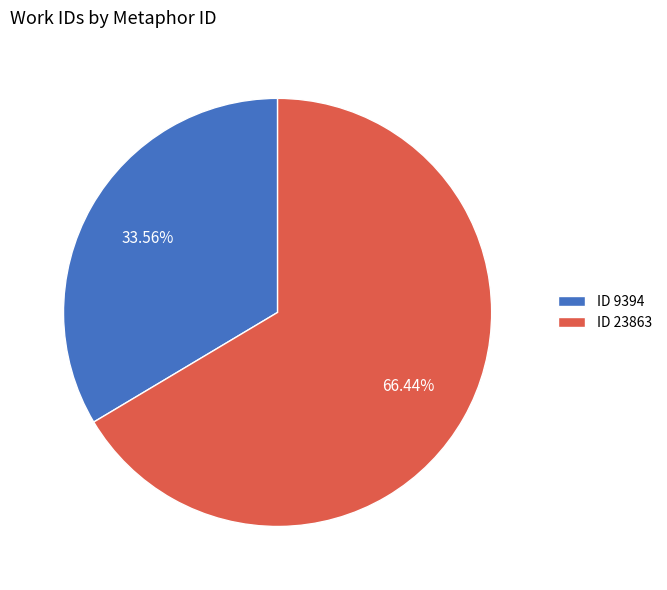

Approximately how many times larger is the value at ID 9394 compared to ID 23863?

0.5